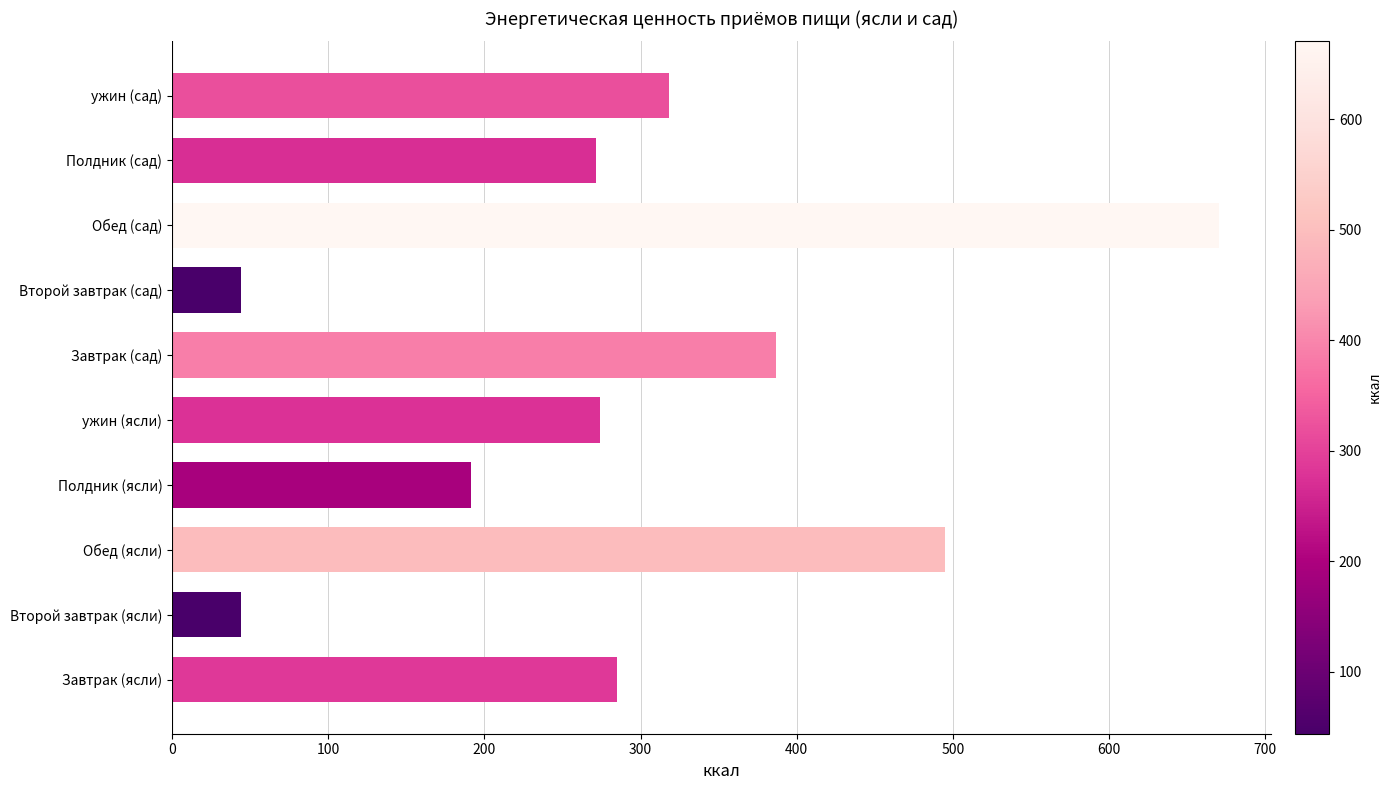

What is the approximate value at Полдник (сад)?

271.2